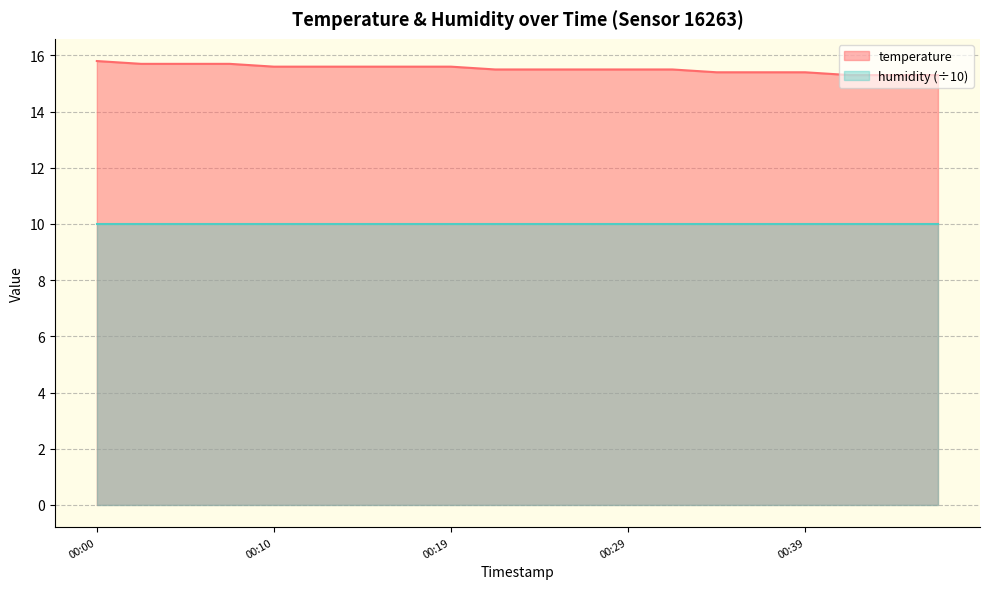

What is the change in value from 00:00 to 00:27?

-0.3